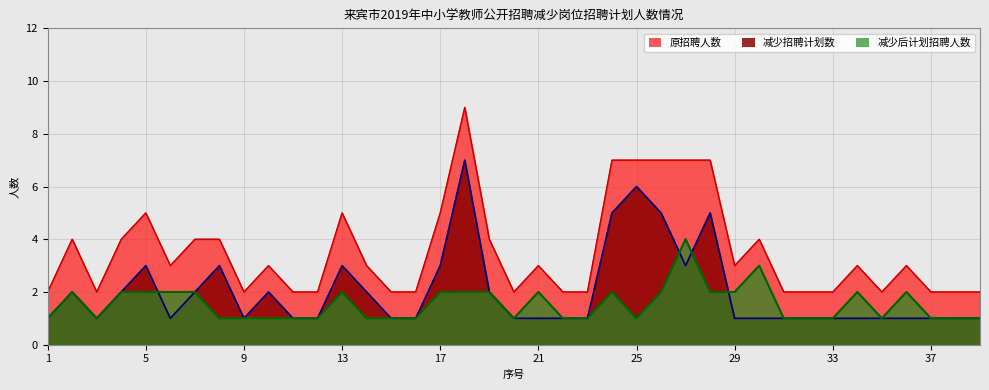

True or false: 减少后计划招聘人数 and 减少招聘计划数 intersect in this chart.

True